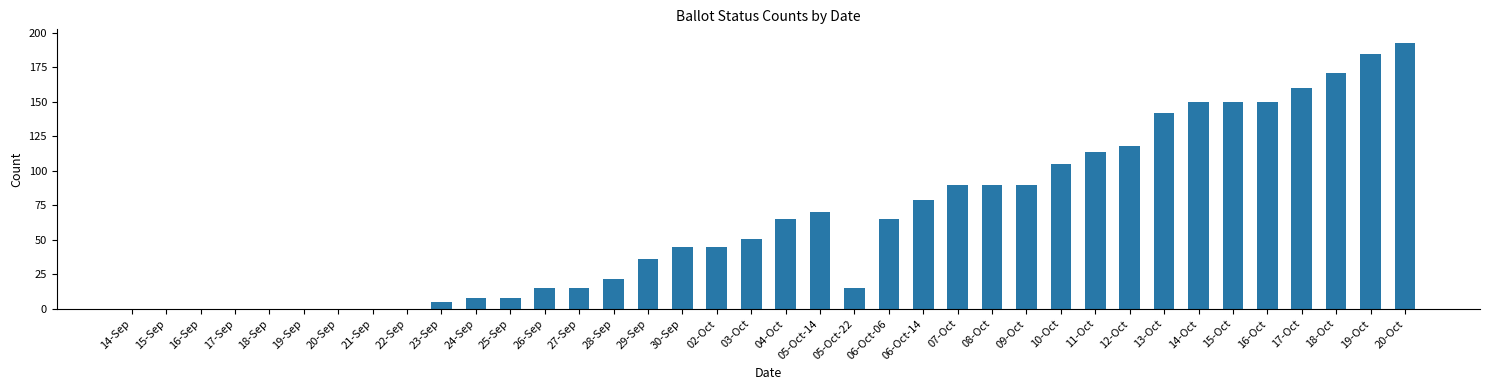

Between 14-Oct and 10-Oct, which is larger?

14-Oct